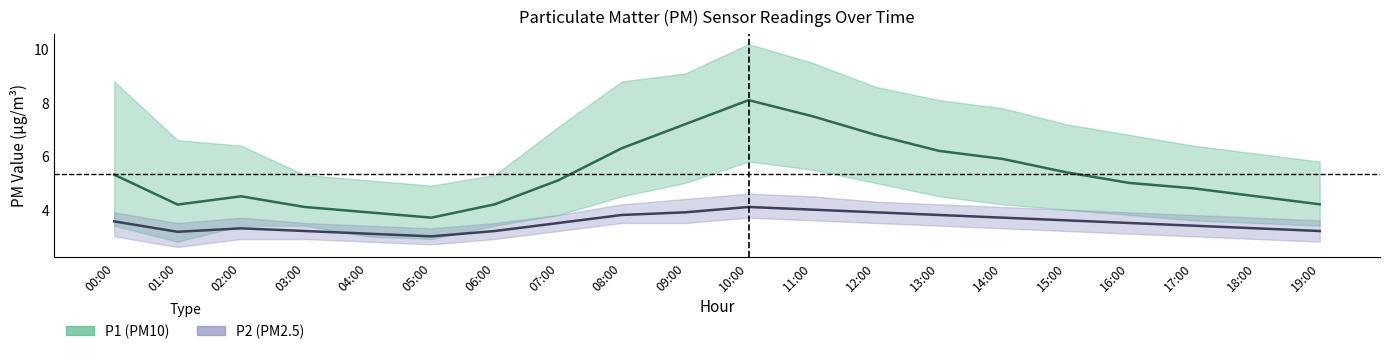

How many categories are shown in the chart?

20